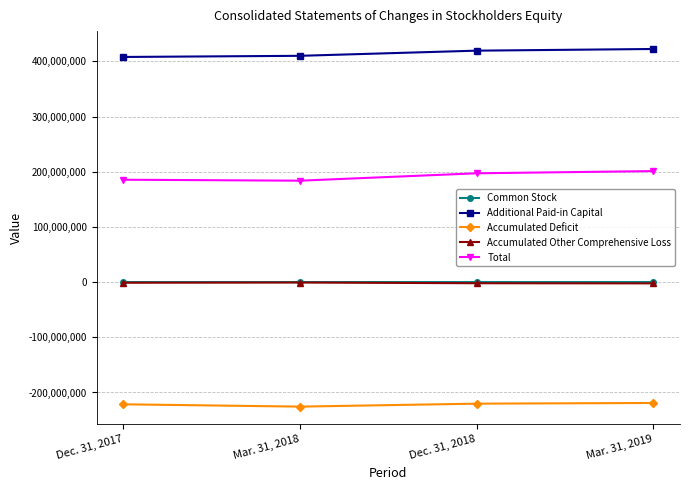

Is it true that Common Stock equals 72104 at Mar. 31, 2018?

True